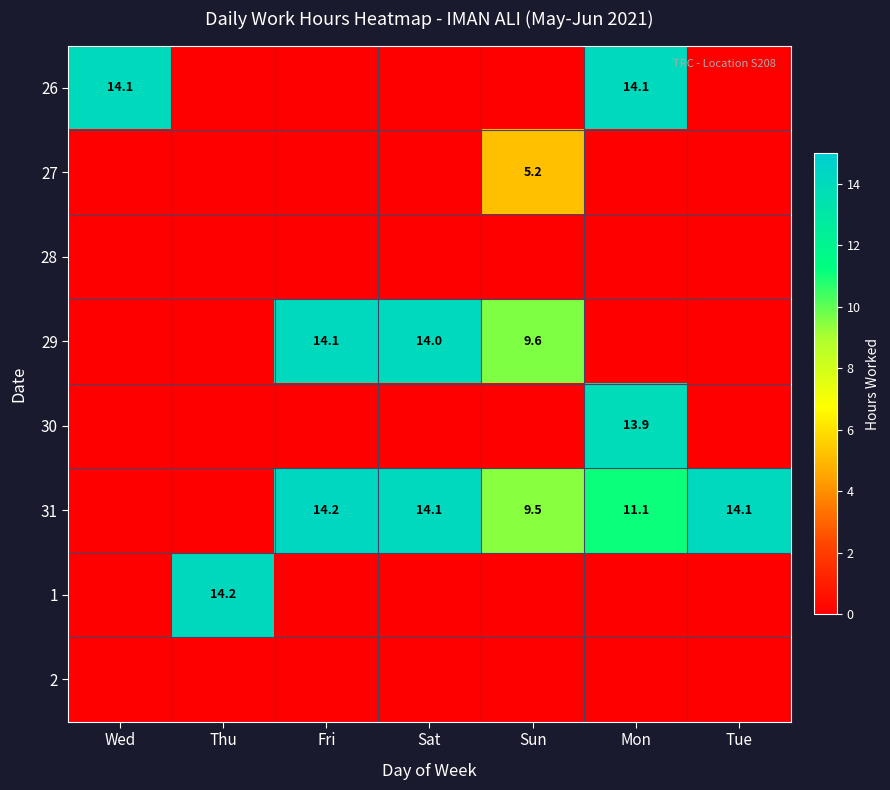

At which label is 2 closest to 0?

Wed